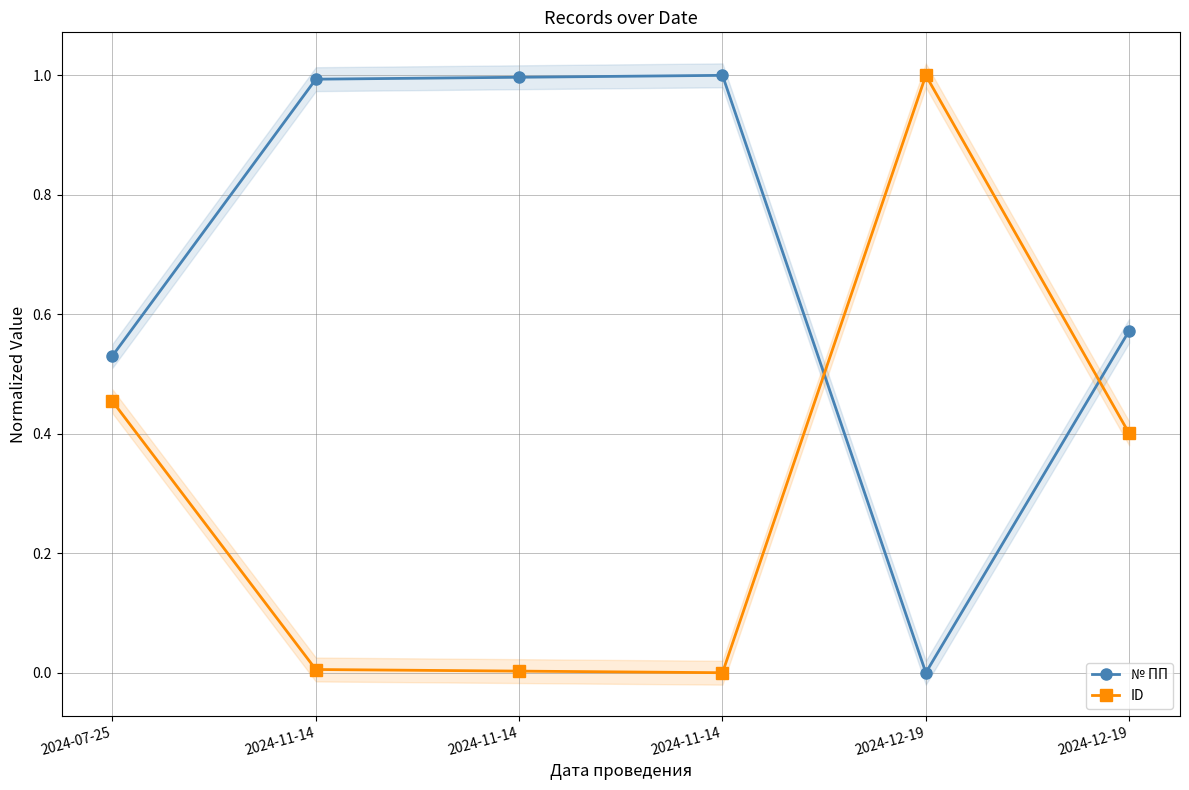

How many distinct data groups are displayed?

2